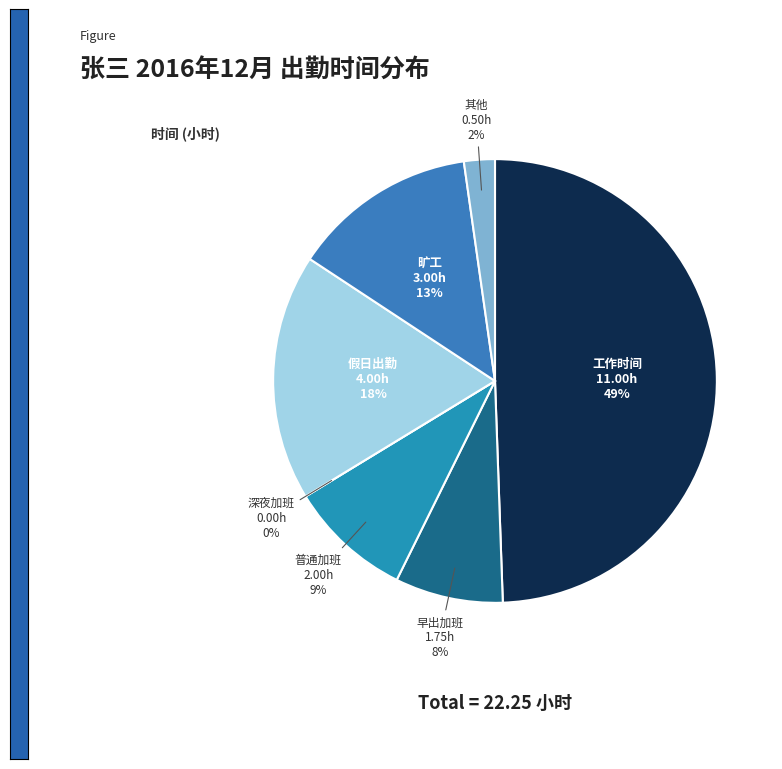

How many slices are in this pie chart?

7